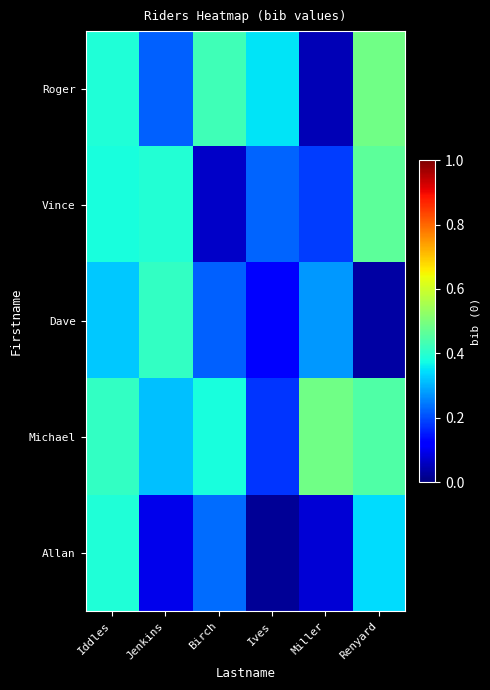

Which has a higher value, Miller or Renyard?

Renyard